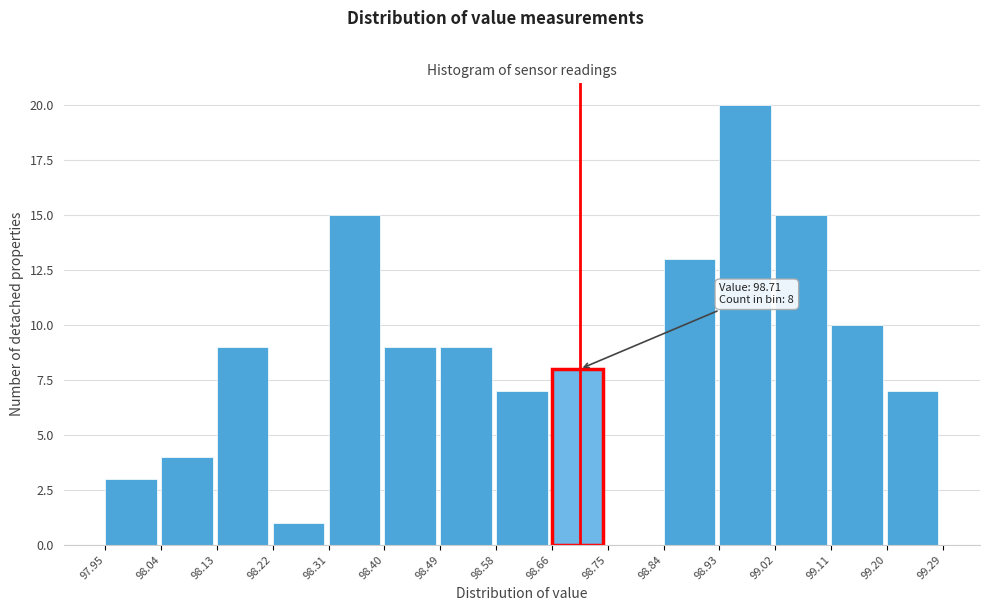

Which range on the x-axis has the tallest bar?

98.93 to 99.02